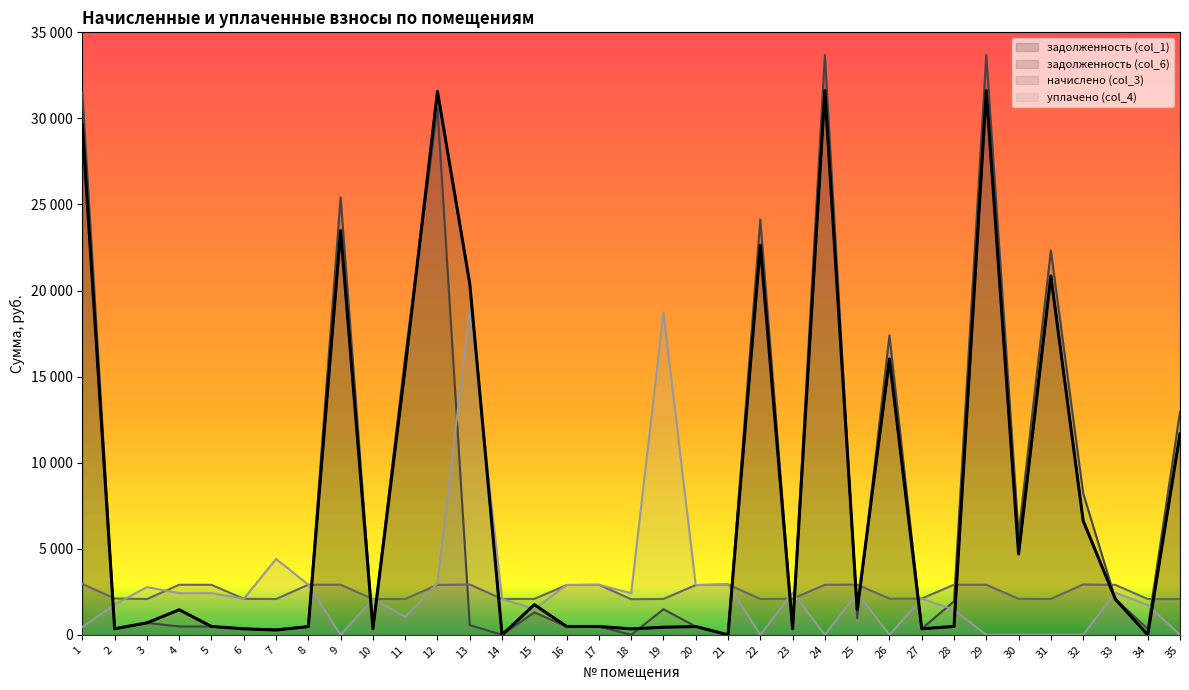

What is the total value across all series at 1?

64533.9